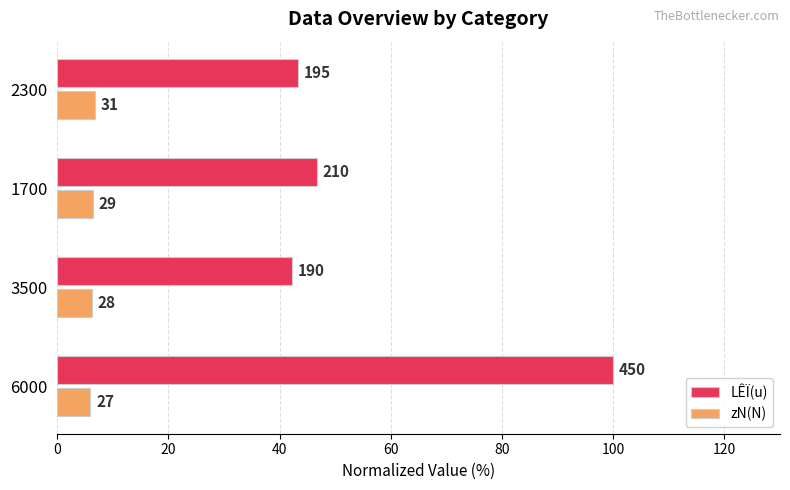

What are all the series names shown in the legend?

LÊÏ(u), zN(N)